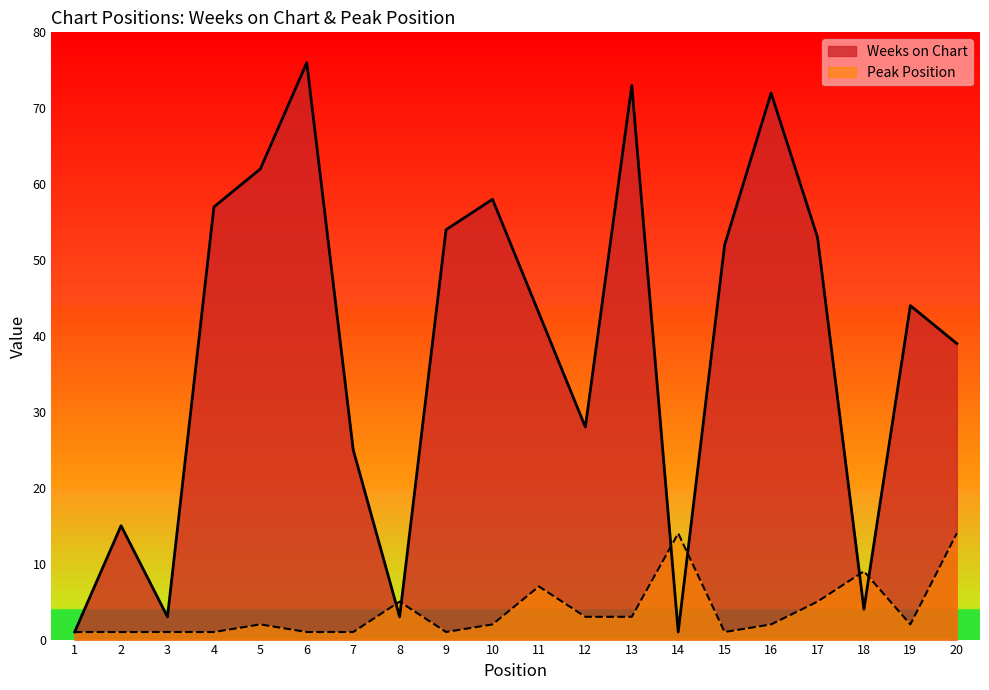

What is the highest value of the Weeks on Chart series?

76